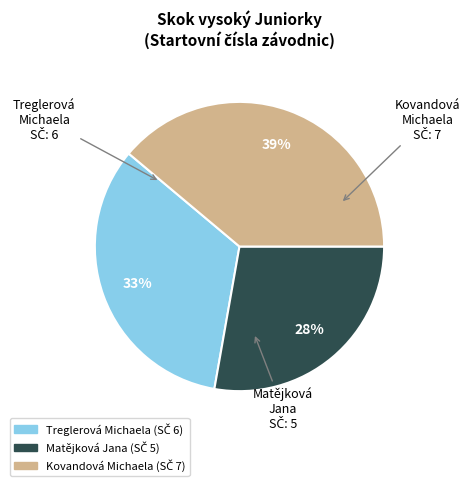

To the nearest percent, what portion does Kovandová Michaela represent?

39%